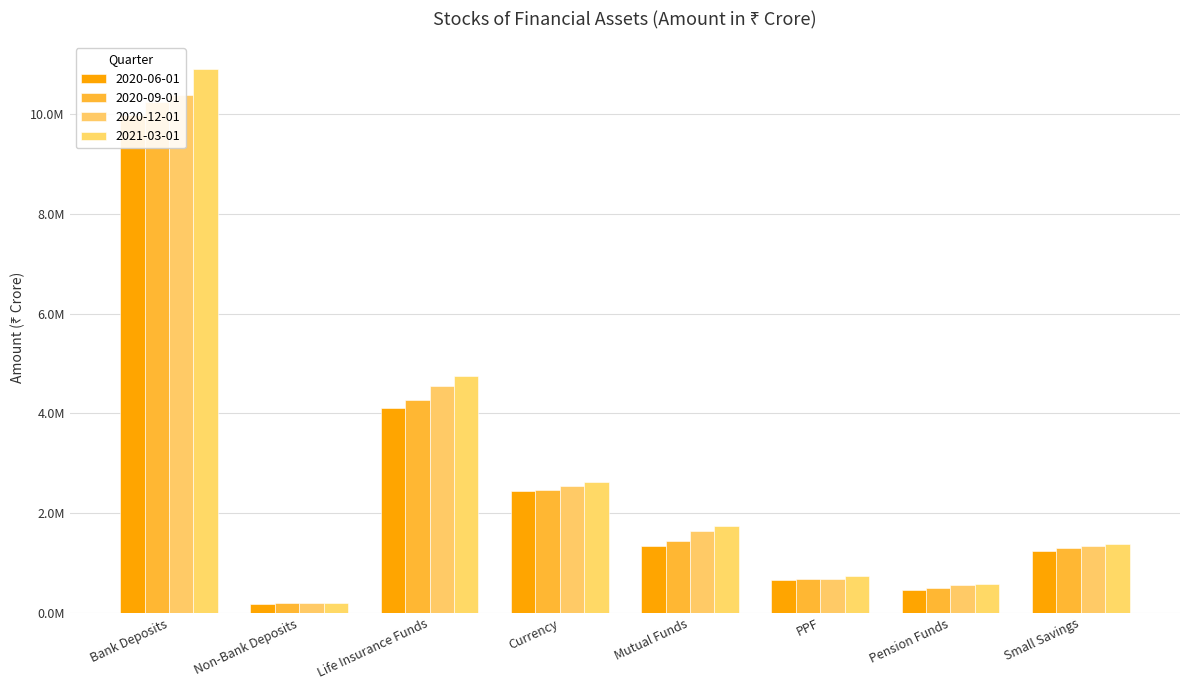

How many values in the 2020-06-01 series are below 1343752?

4